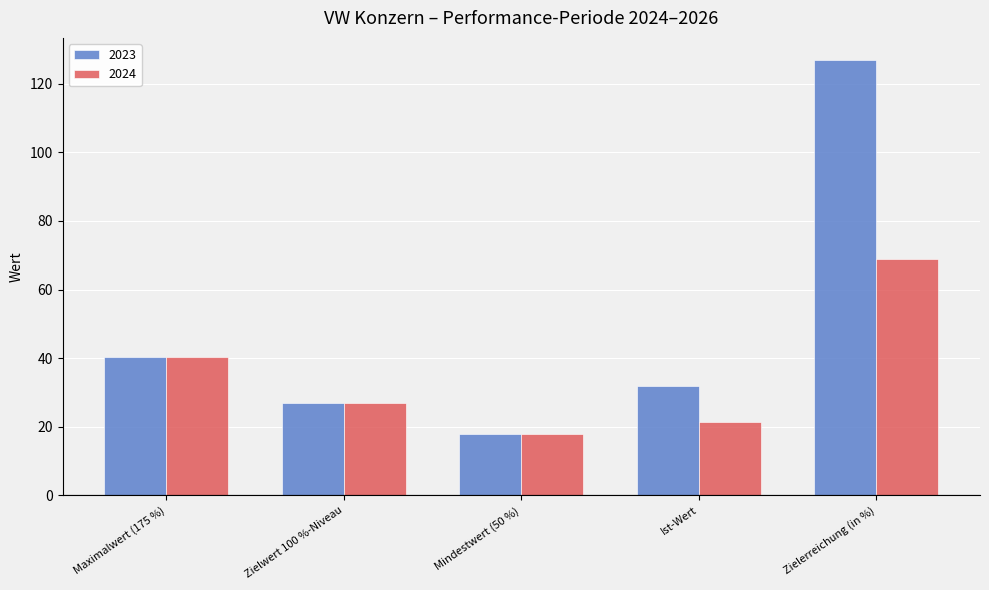

Is it true that 2024 equals 37.0 at Ist-Wert?

False